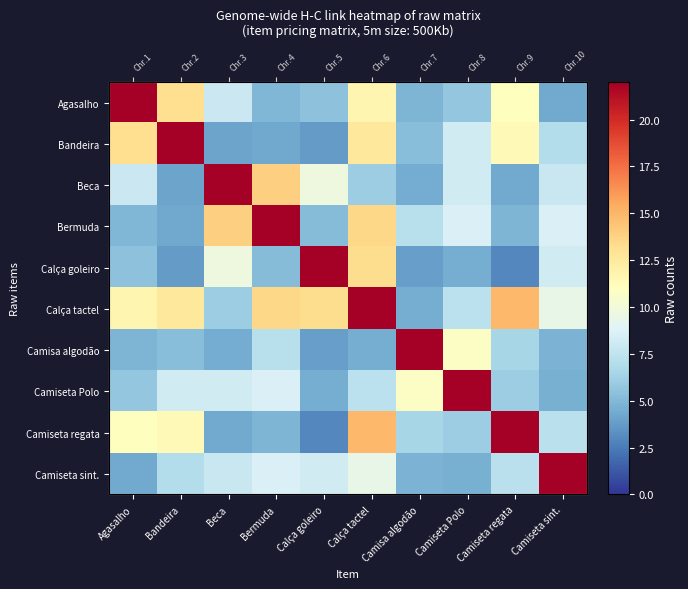

Which series has the largest total across all categories?

Calça tactel